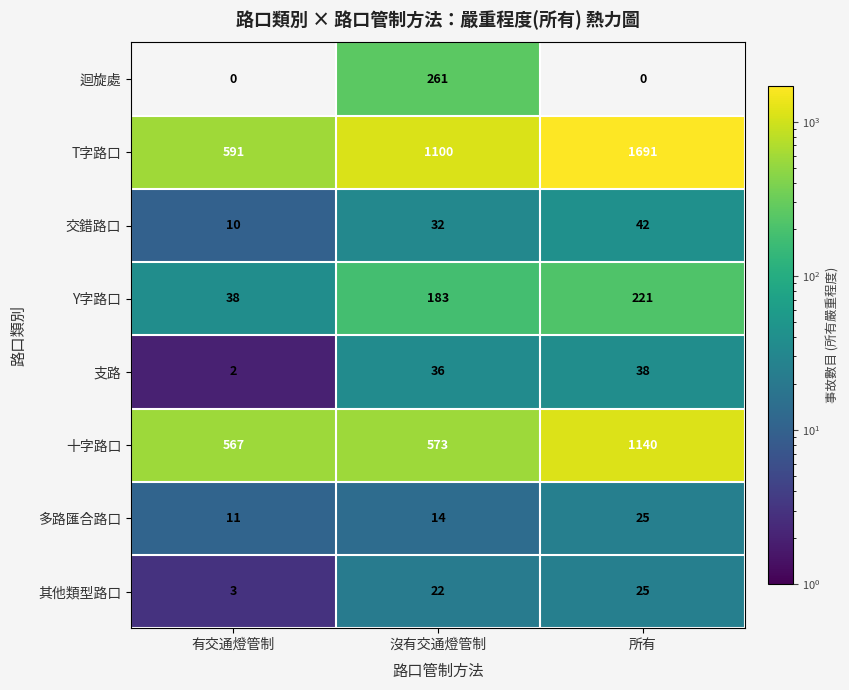

Reading left to right, extract all data points from this chart.

迴旋處: 0	261	0
T字路口: 591	1100	1691
交錯路口: 10	32	42
Y字路口: 38	183	221
支路: 2	36	38
十字路口: 567	573	1140
多路匯合路口: 11	14	25
其他類型路口: 3	22	25